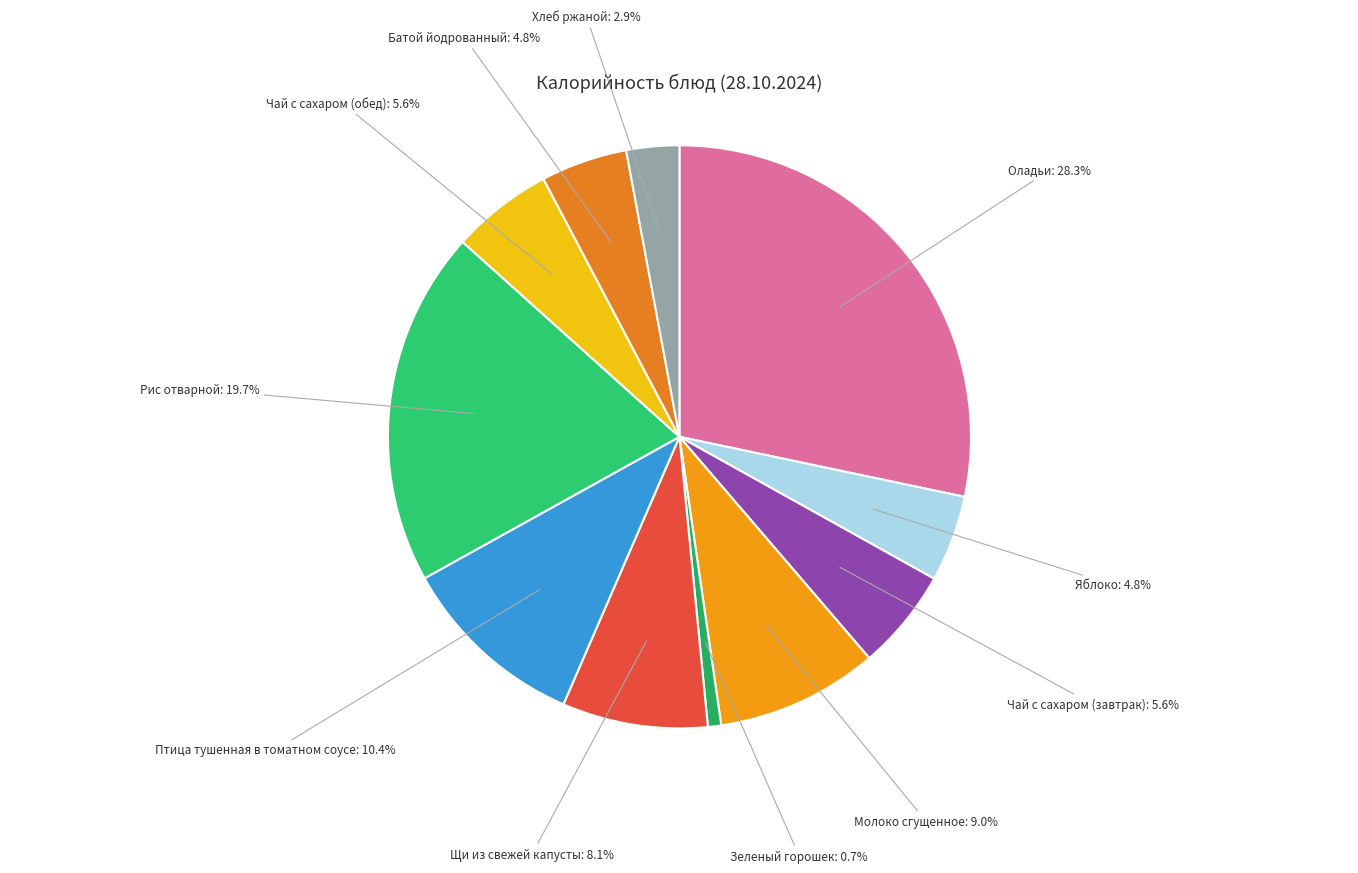

To the nearest percent, what is the average slice percentage?

9%